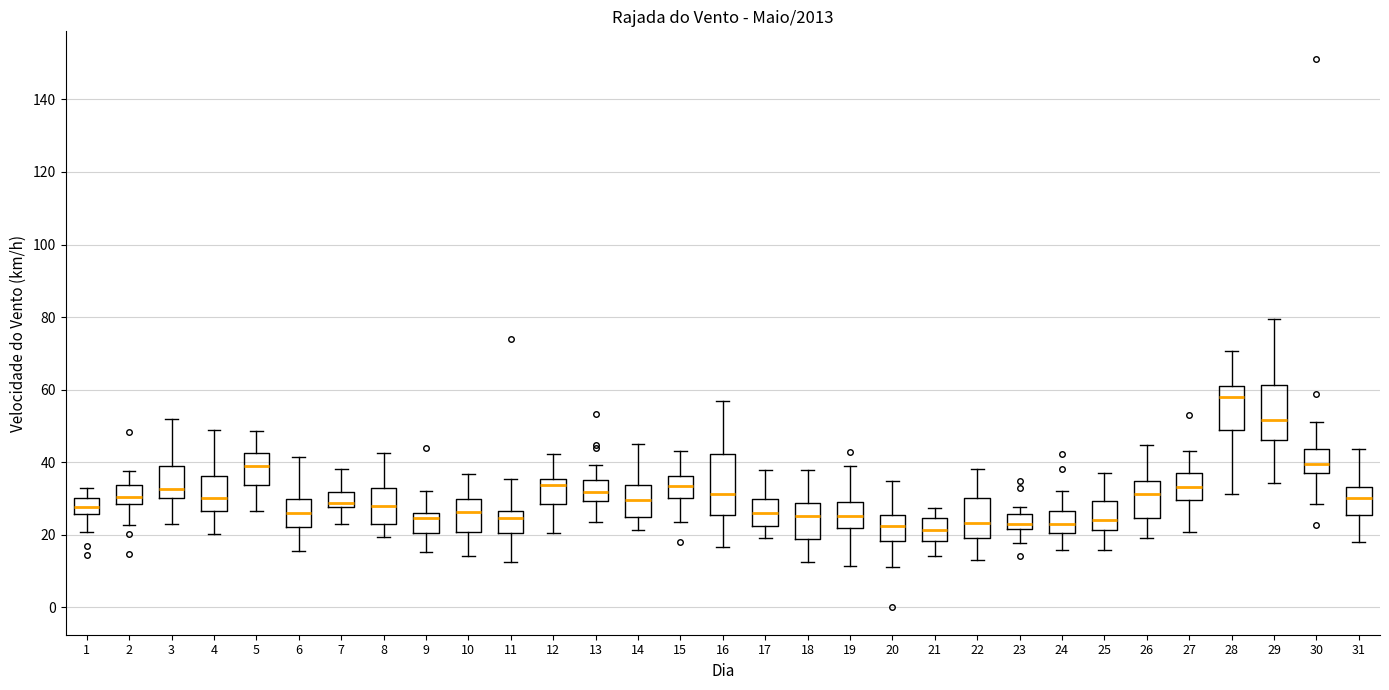

Reading left to right, read every box against the y-axis: the position of its median line, the range the box covers, and the ends of its whiskers. The values are not printed on the chart, so give them approximately, as read against the axis.

1: median 28, box 26 to 30, whiskers 20 to 32
2: median 30, box 28 to 34, whiskers 22 to 38
3: median 32, box 30 to 38, whiskers 24 to 52
4: median 30, box 26 to 36, whiskers 20 to 48
5: median 40, box 34 to 42, whiskers 26 to 48
6: median 26, box 22 to 30, whiskers 16 to 42
7: median 28 (just above the box's lower edge), box 28 to 32, whiskers 24 to 38
8: median 28, box 22 to 32, whiskers 20 to 42
9: median 24, box 20 to 26, whiskers 16 to 32
10: median 26, box 20 to 30, whiskers 14 to 36
11: median 24, box 20 to 26, whiskers 12 to 36
12: median 34, box 28 to 36, whiskers 20 to 42
13: median 32, box 30 to 36, whiskers 24 to 40
14: median 30, box 26 to 34, whiskers 22 to 46
15: median 34, box 30 to 36, whiskers 24 to 44
16: median 32, box 26 to 42, whiskers 16 to 56
17: median 26, box 22 to 30, whiskers 20 to 38
18: median 26, box 18 to 28, whiskers 12 to 38
19: median 26, box 22 to 28, whiskers 12 to 38
20: median 22, box 18 to 26, whiskers 12 to 34
21: median 22, box 18 to 24, whiskers 14 to 28
22: median 24, box 20 to 30, whiskers 12 to 38
23: median 24, box 22 to 26, whiskers 18 to 28
24: median 24, box 20 to 26, whiskers 16 to 32
25: median 24, box 22 to 30, whiskers 16 to 38
26: median 32, box 24 to 34, whiskers 20 to 44
27: median 34, box 30 to 38, whiskers 20 to 44
28: median 58, box 48 to 60, whiskers 32 to 70
29: median 52, box 46 to 62, whiskers 34 to 80
30: median 40, box 36 to 44, whiskers 28 to 52
31: median 30, box 26 to 34, whiskers 18 to 44